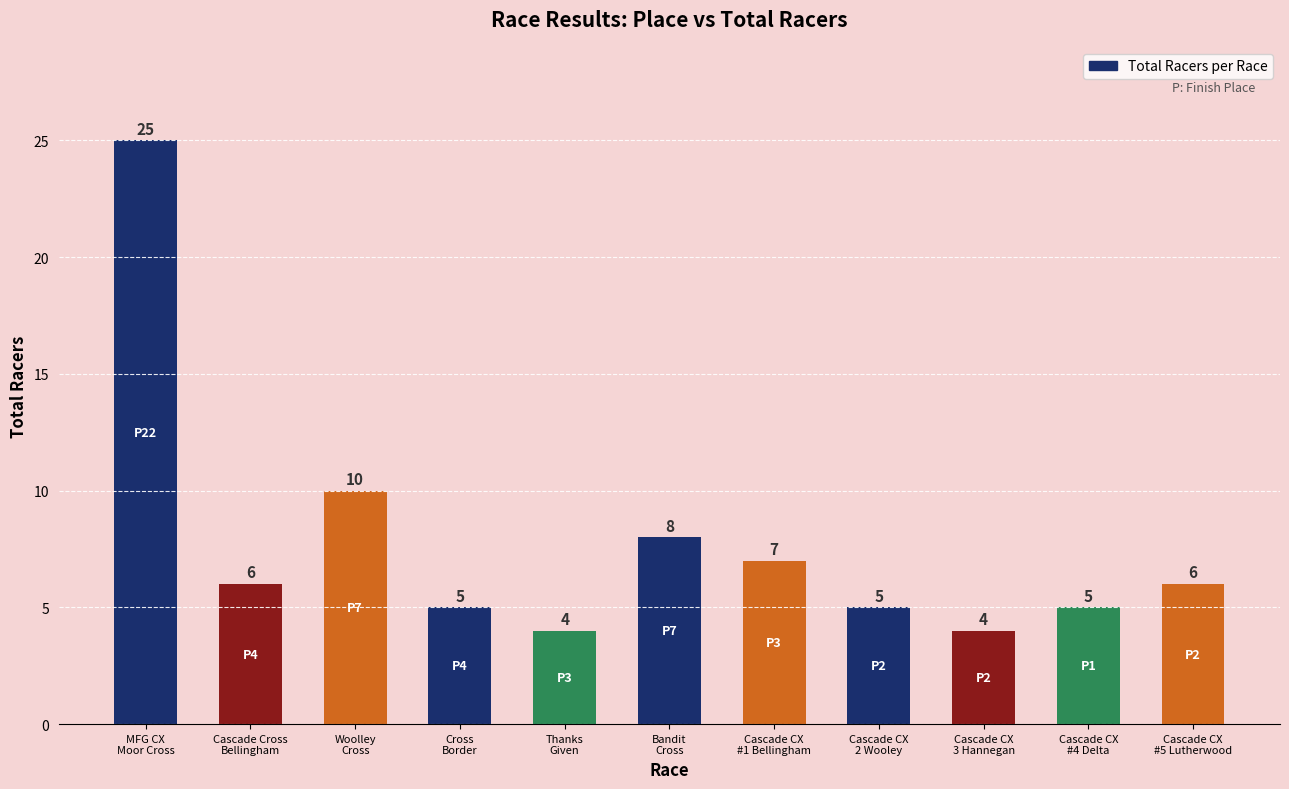

At which label is the value closest to 14?

Woolley
Cross